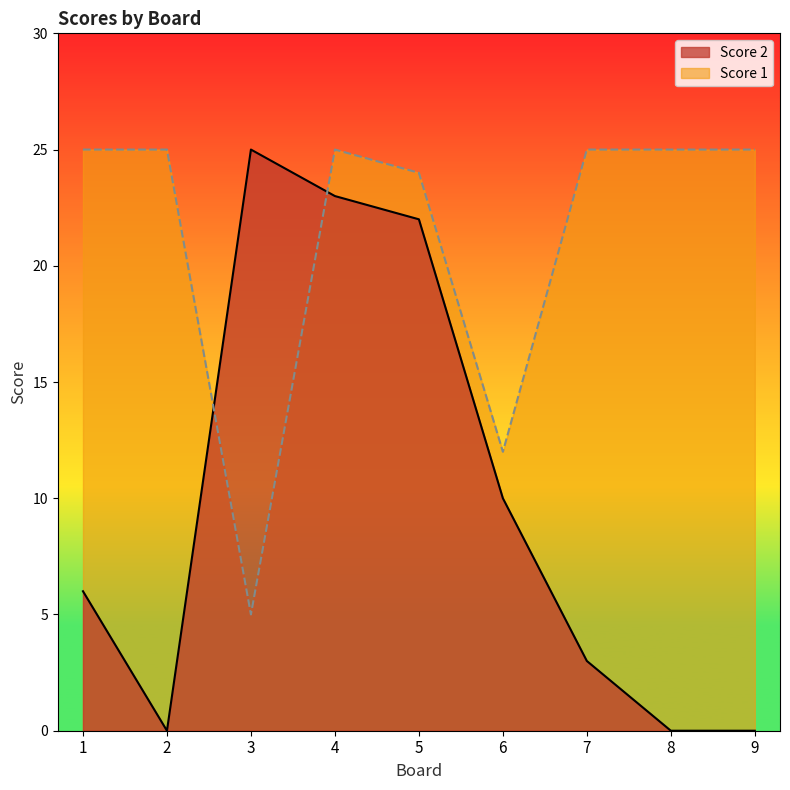

What is the total value across all series at 4?

48